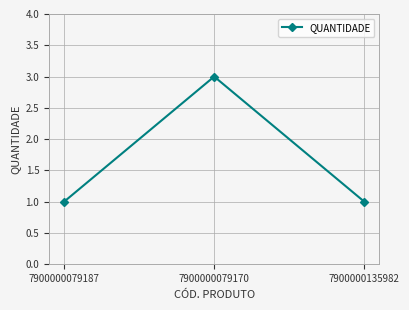

Which label corresponds to the largest value in the chart?

7900000079170